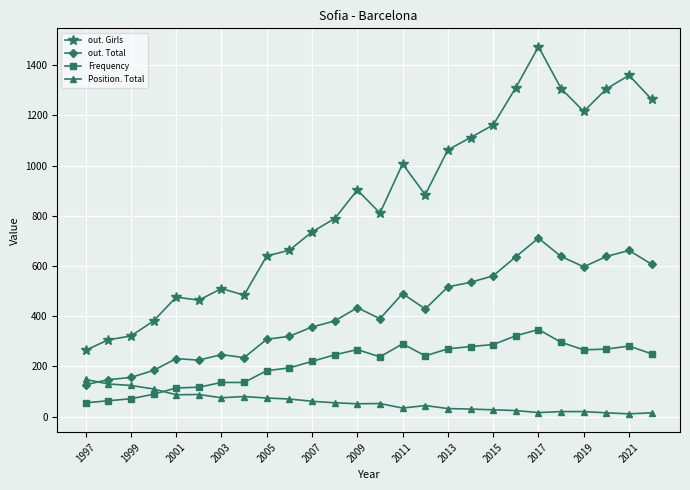

What is the average value of the Position. Total series?

57